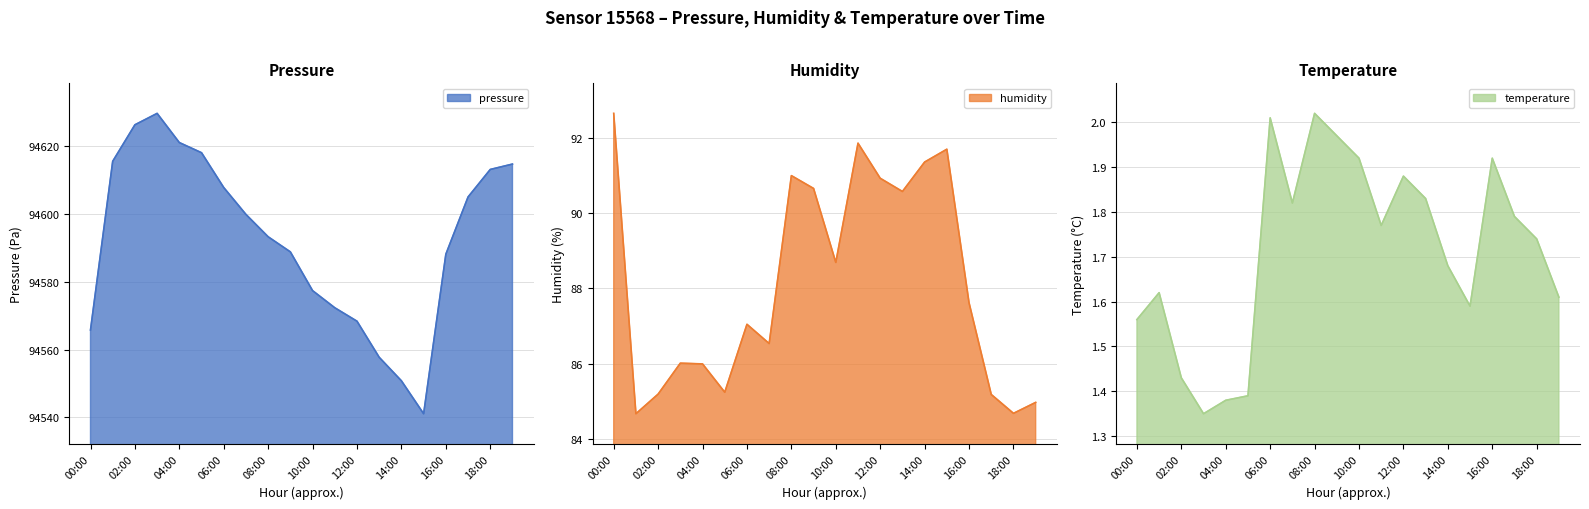

What are all the series names shown in the legend?

pressure, humidity, temperature